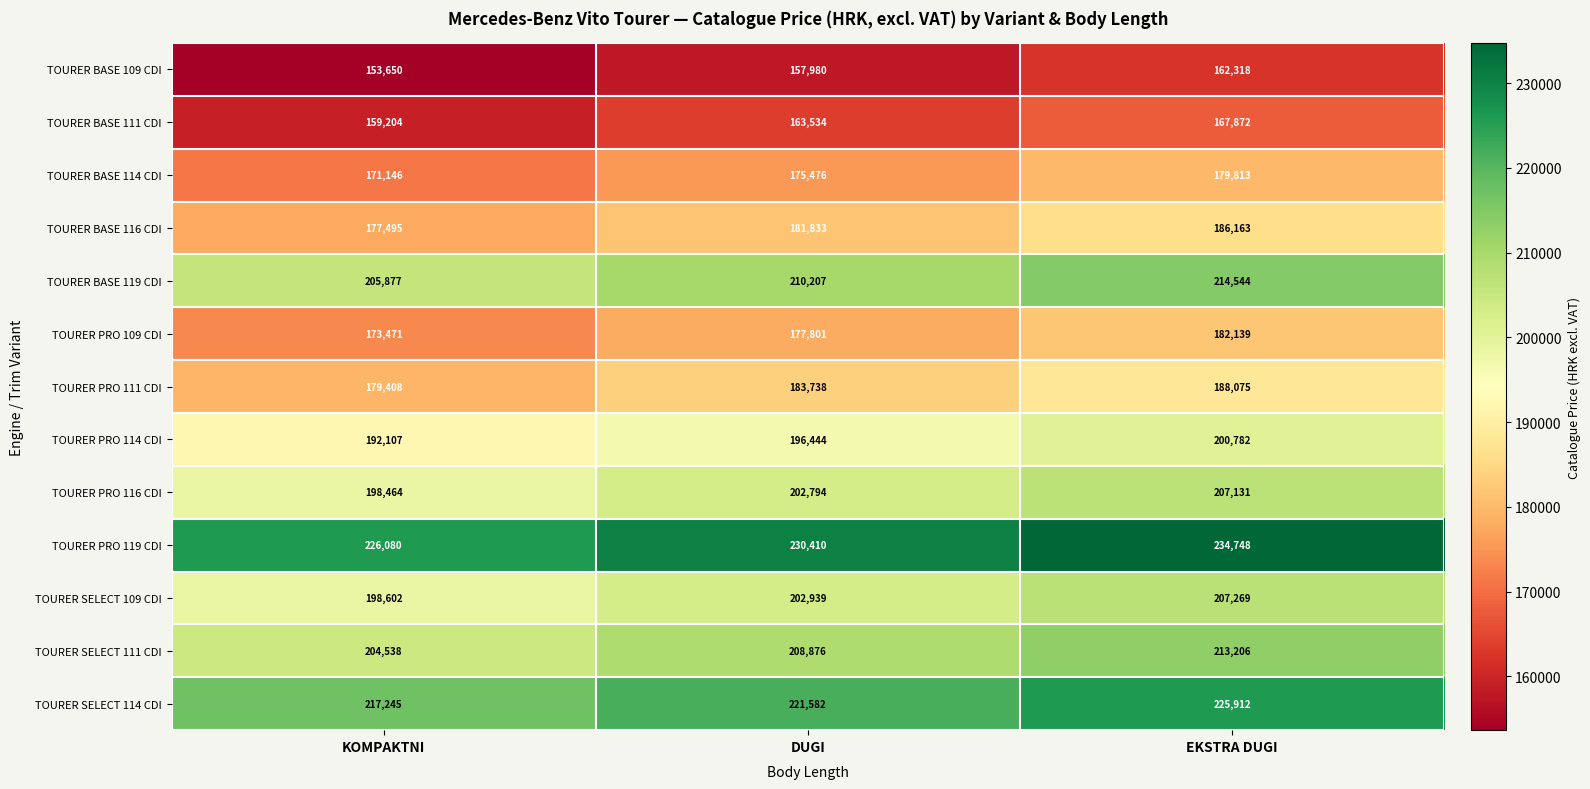

What is the lowest value of the TOURER BASE 116 CDI series?

177495